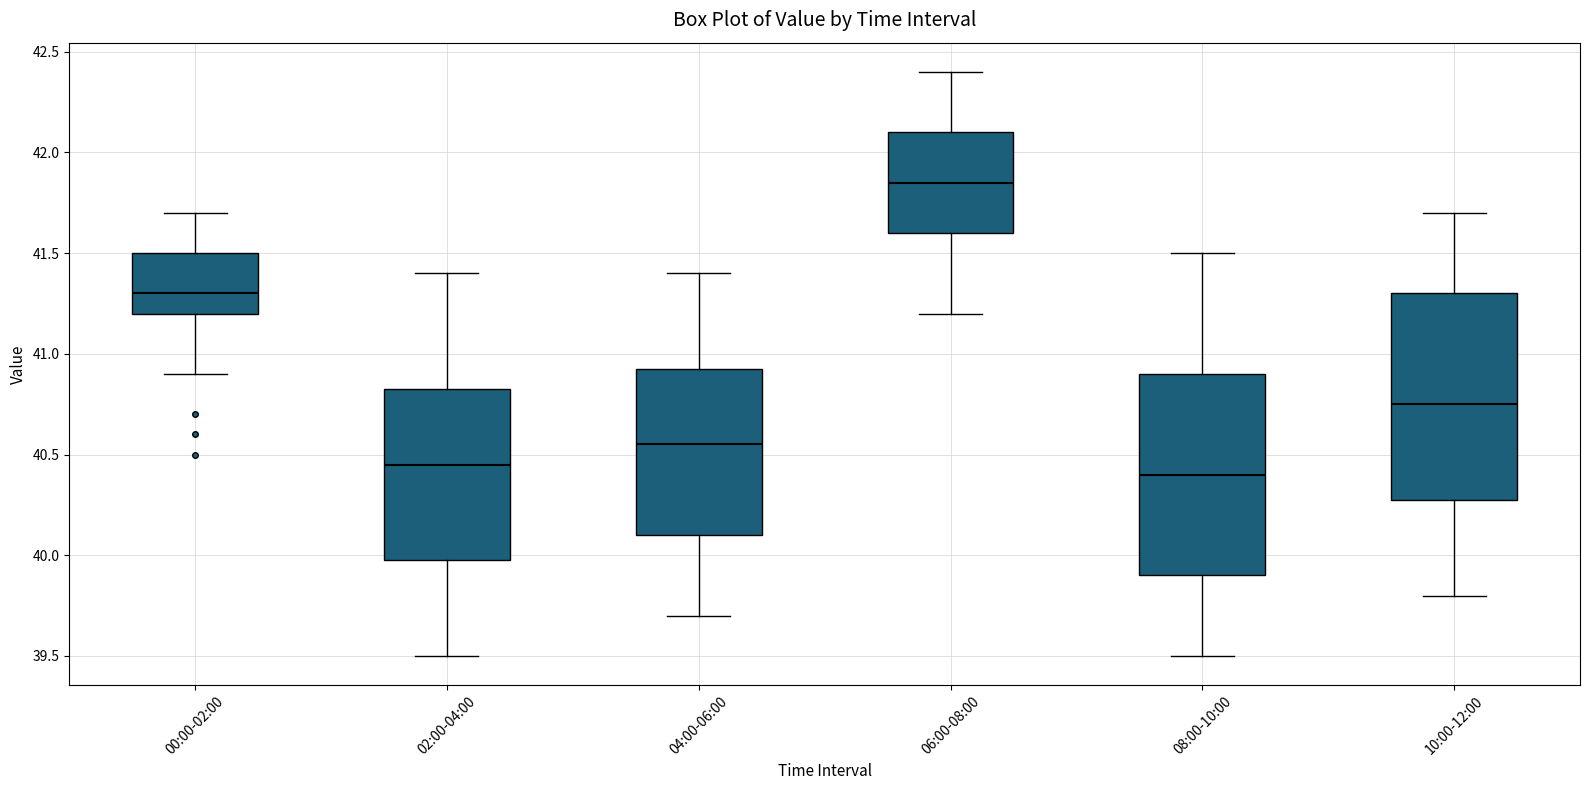

Where does the lower whisker of the box for 10:00-12:00 end on the y-axis? The values are not printed on the chart, so give them approximately, as read against the axis.

39.80